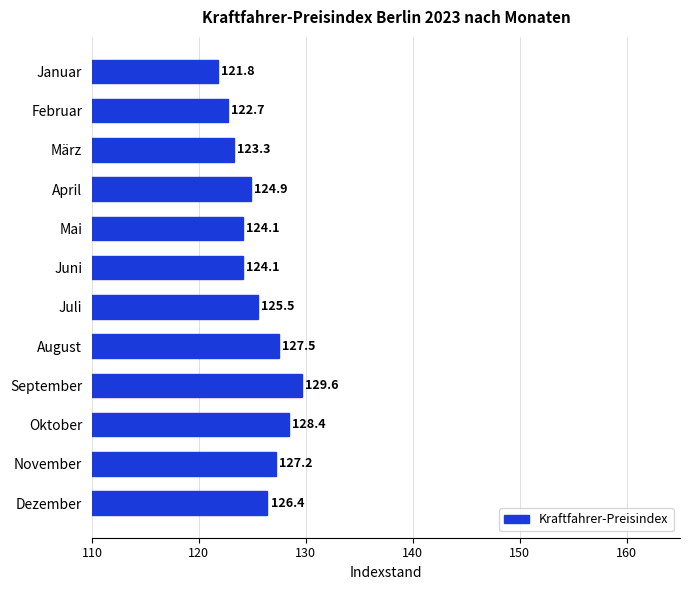

Reading top to bottom, list all the values displayed in this chart.

Januar=121.8	Februar=122.7	März=123.3	April=124.9	Mai=124.1	Juni=124.1	Juli=125.5	August=127.5	September=129.6	Oktober=128.4	November=127.2	Dezember=126.4